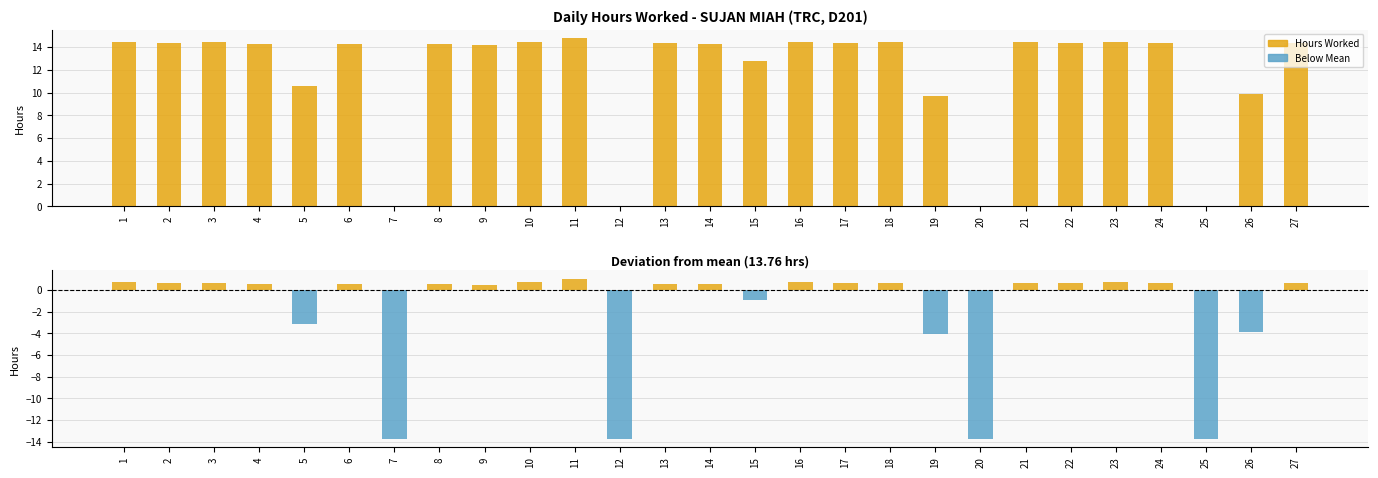

Where is Break Total nearest to the value 0?

1